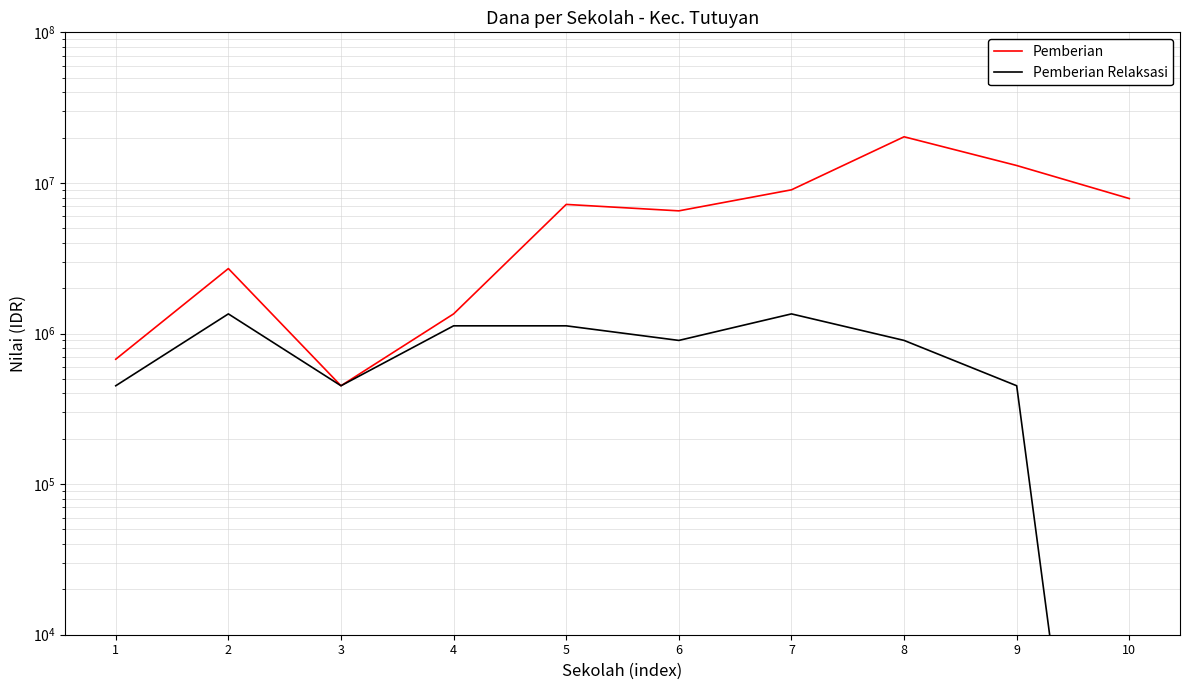

Which has a higher value, 2 or 6?

6